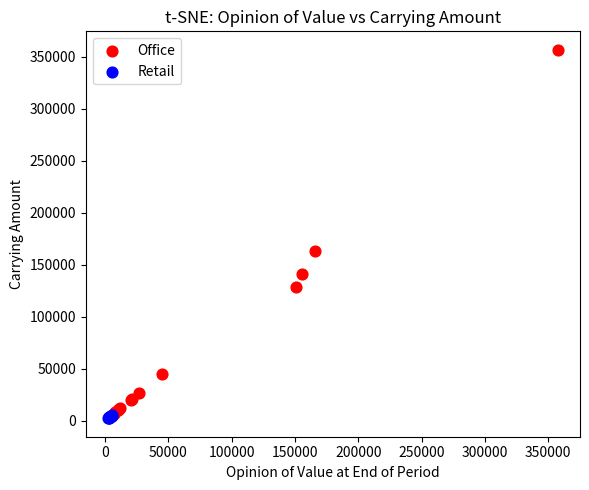

Which series has the largest Y range (max minus min)?

Office